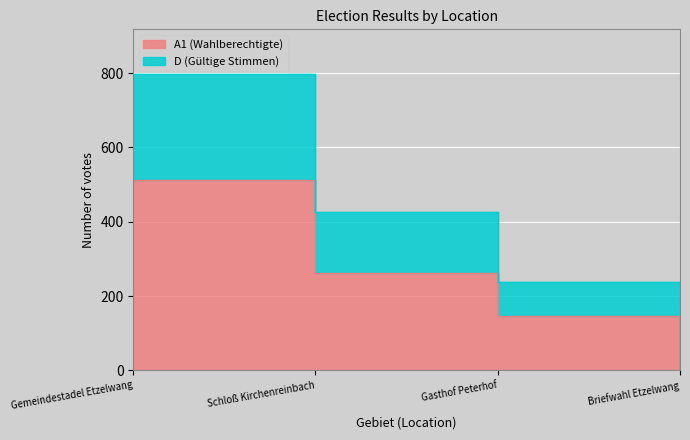

Does the chart display data point markers on the line(s)?

No